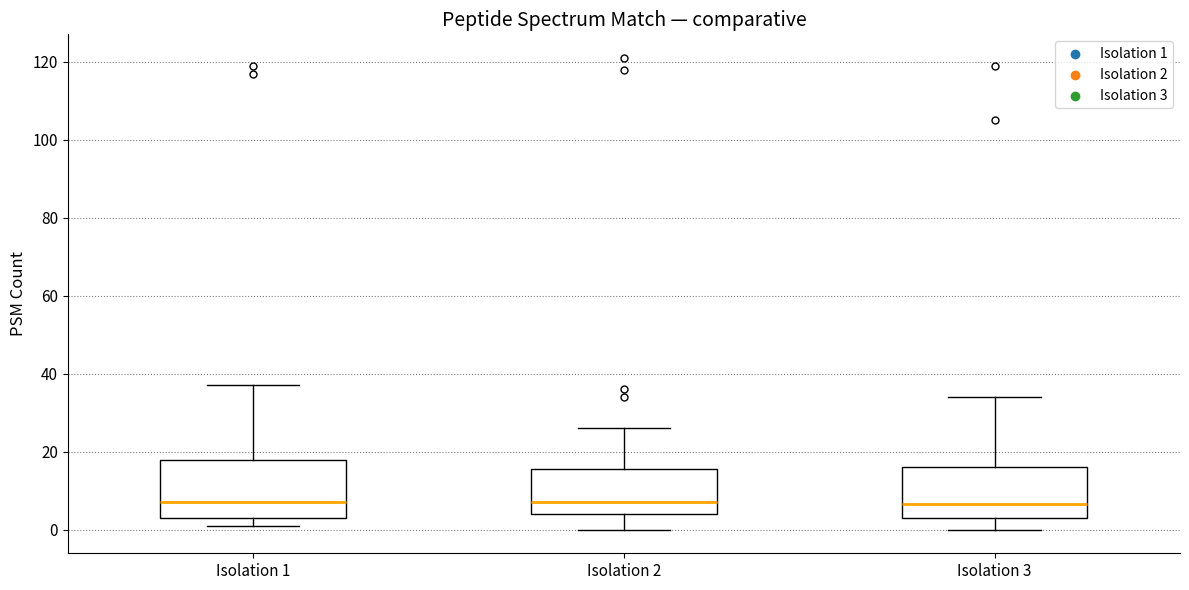

Reading left to right, transcribe this box plot: for each box, give where its median line is, the range the box spans, and where its two whiskers end, as read against the y-axis. The values are not printed on the chart, so give them approximately, as read against the axis.

Isolation 1: median 8, box 4 to 18, whiskers 2 to 38
Isolation 2: median 8, box 4 to 16, whiskers 0 to 26
Isolation 3: median 6, box 4 to 16, whiskers 0 to 34